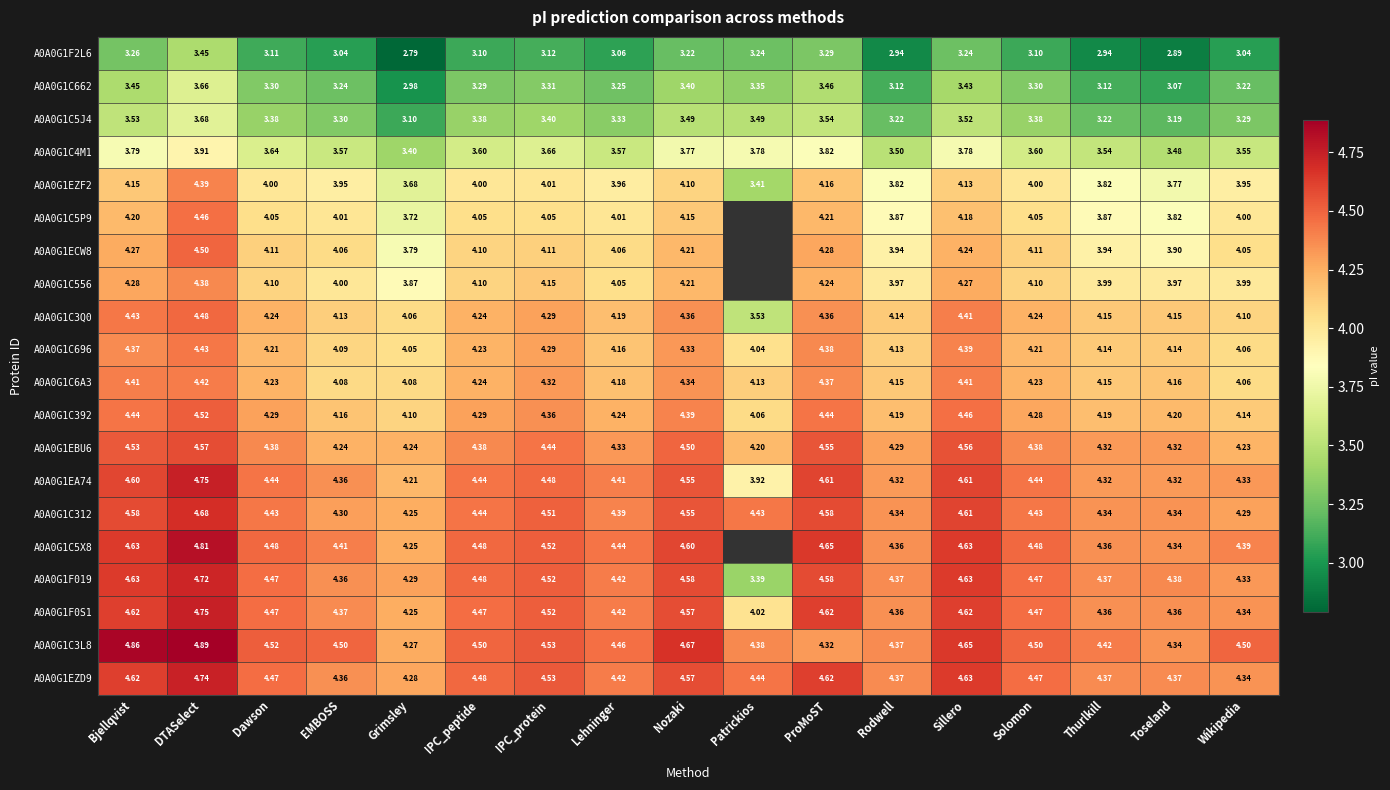

What is the total value across all series at IPC_protein?

83.1